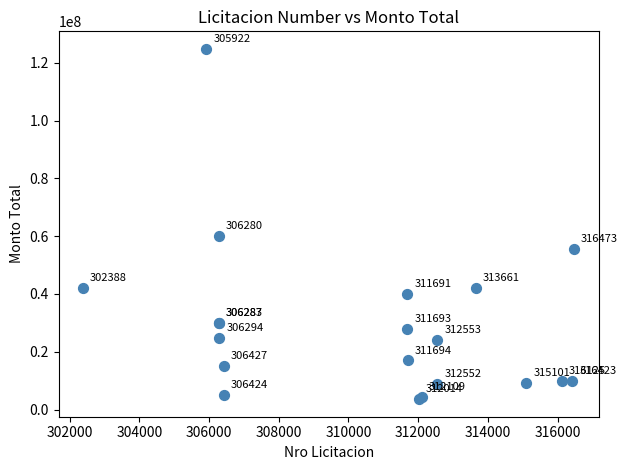

What Y value in the scatter plot is closest to 64200000?

60000000